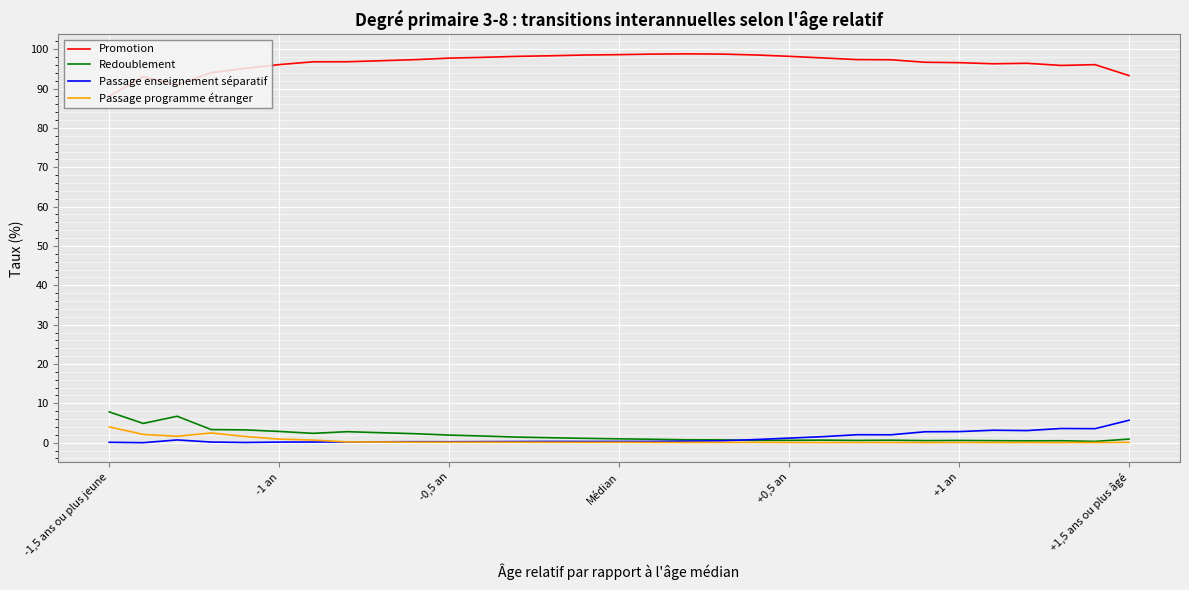

True or false: Promotion and Redoublement cross at least once.

False